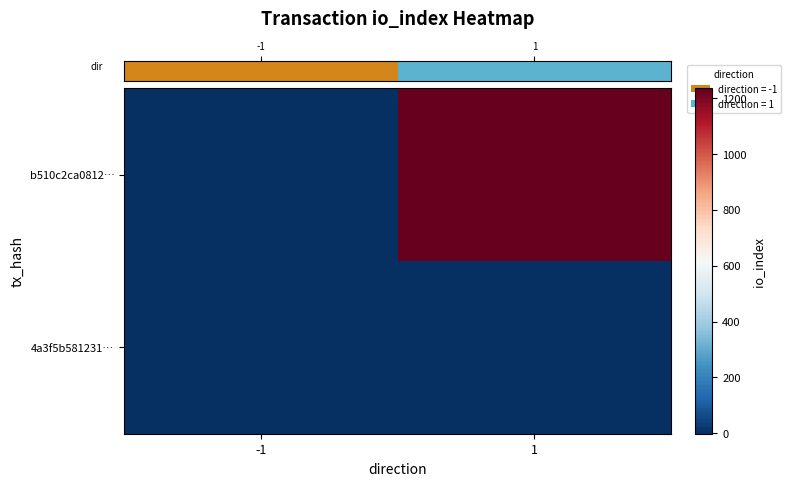

Count the number of data series in this chart.

2